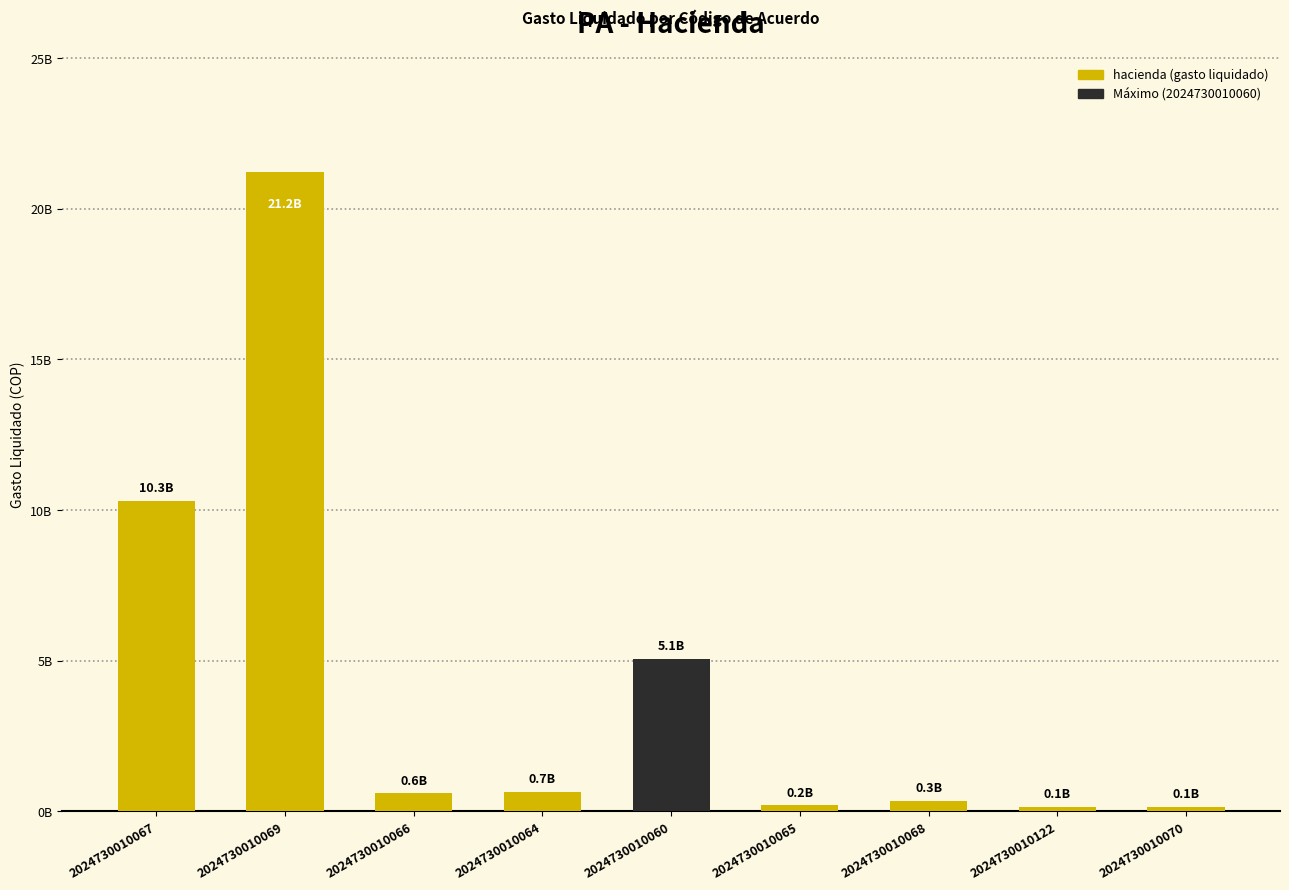

Are the bars horizontal?

No